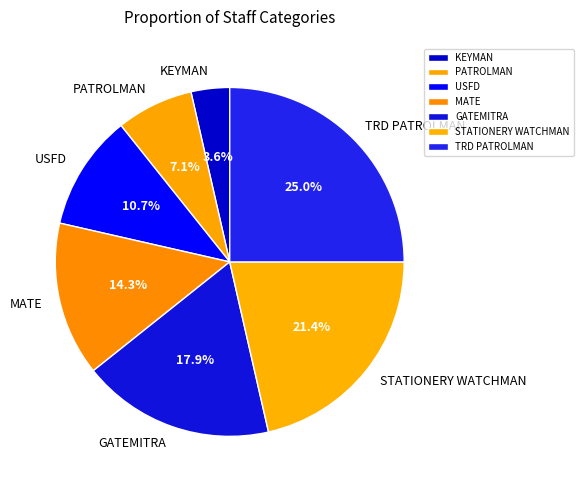

To the nearest percent, what is the difference between the largest and smallest slice percentages?

21%